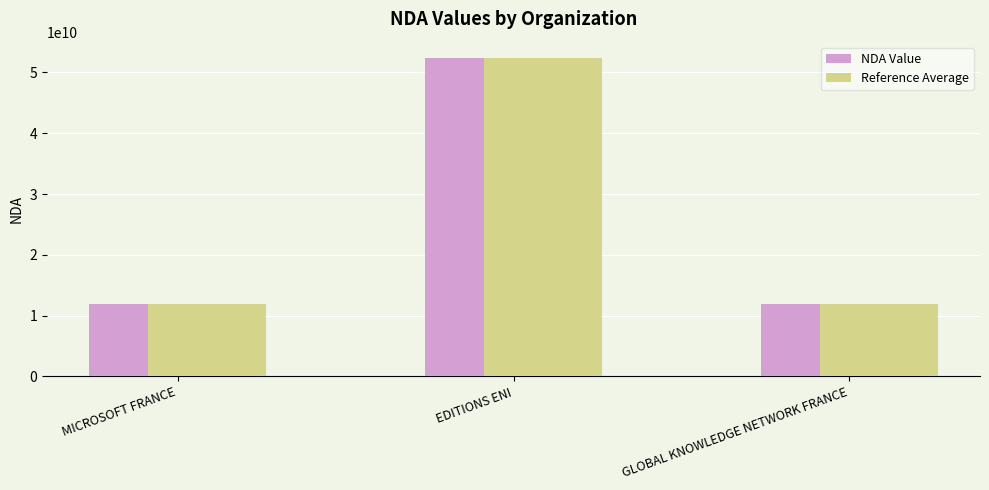

What is the total value across all series at GLOBAL KNOWLEDGE NETWORK FRANCE?

23843172584